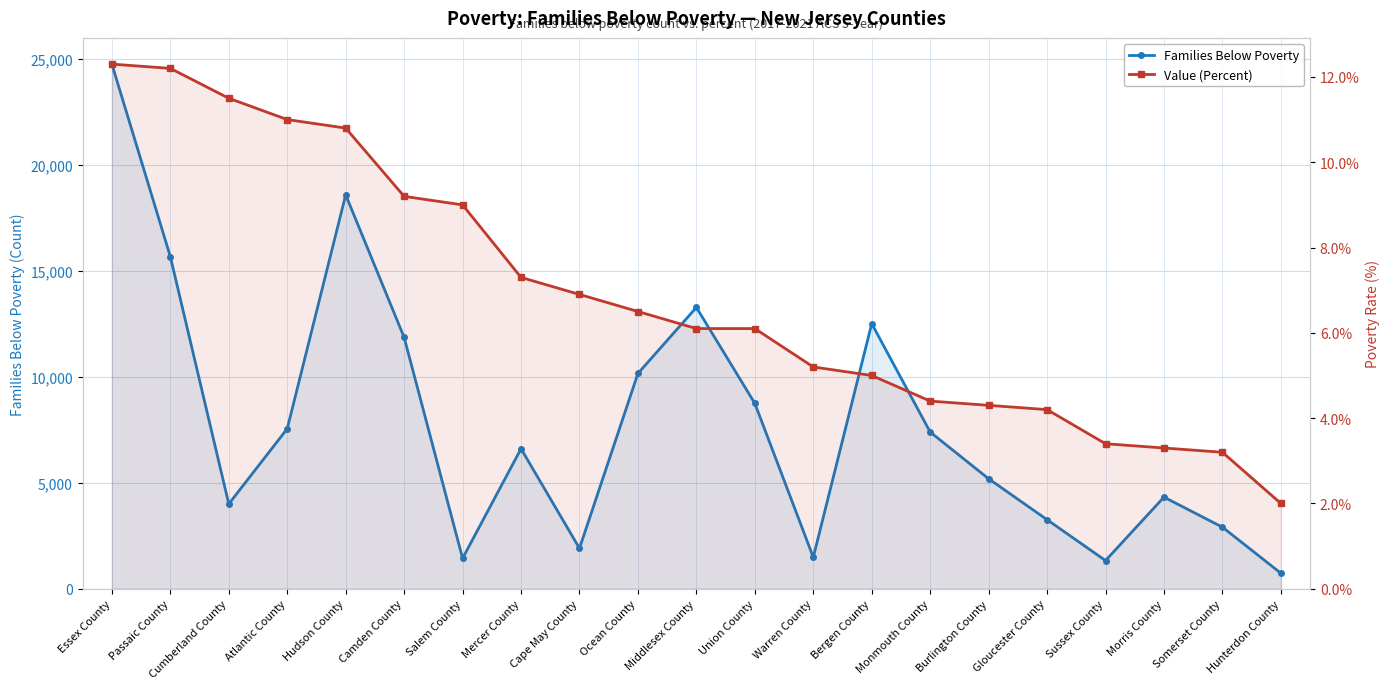

What is the difference between the maximum and minimum values in the Value (Percent) series?

10.3